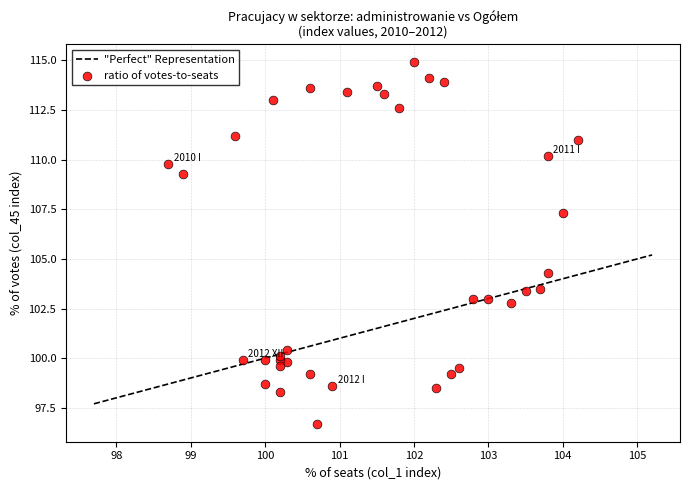

What Y value in the scatter plot is closest to 105?

104.3